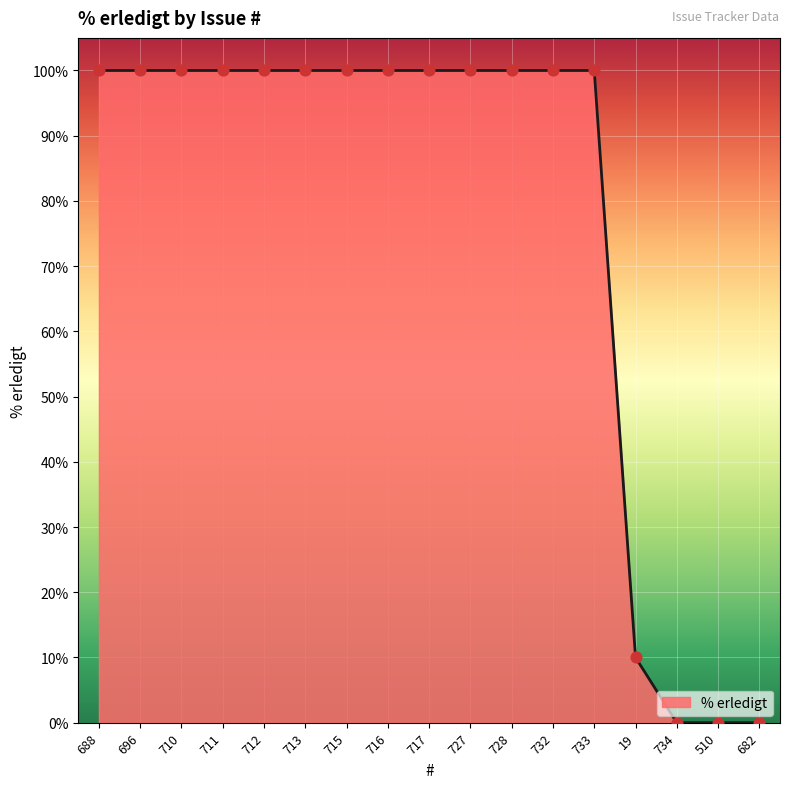

What is the change in value from 728 to 19?

-90